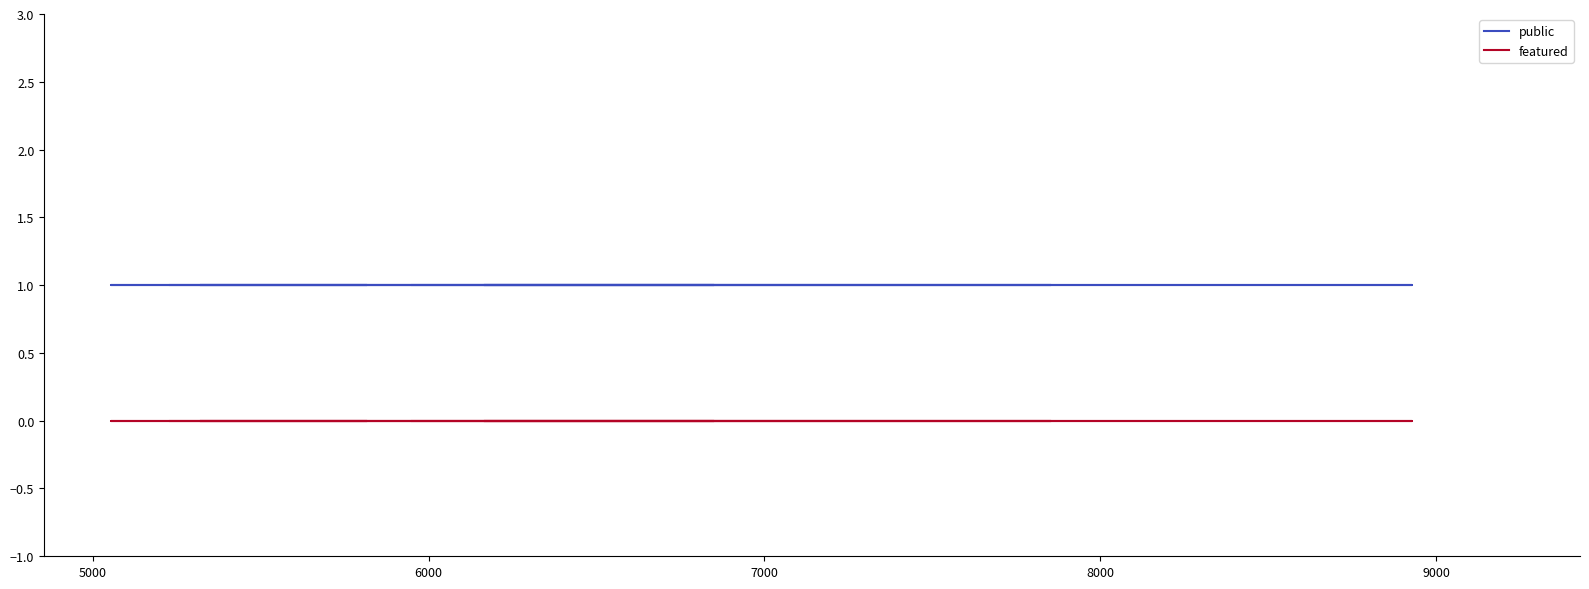

What is the maximum value shown in the chart?

1